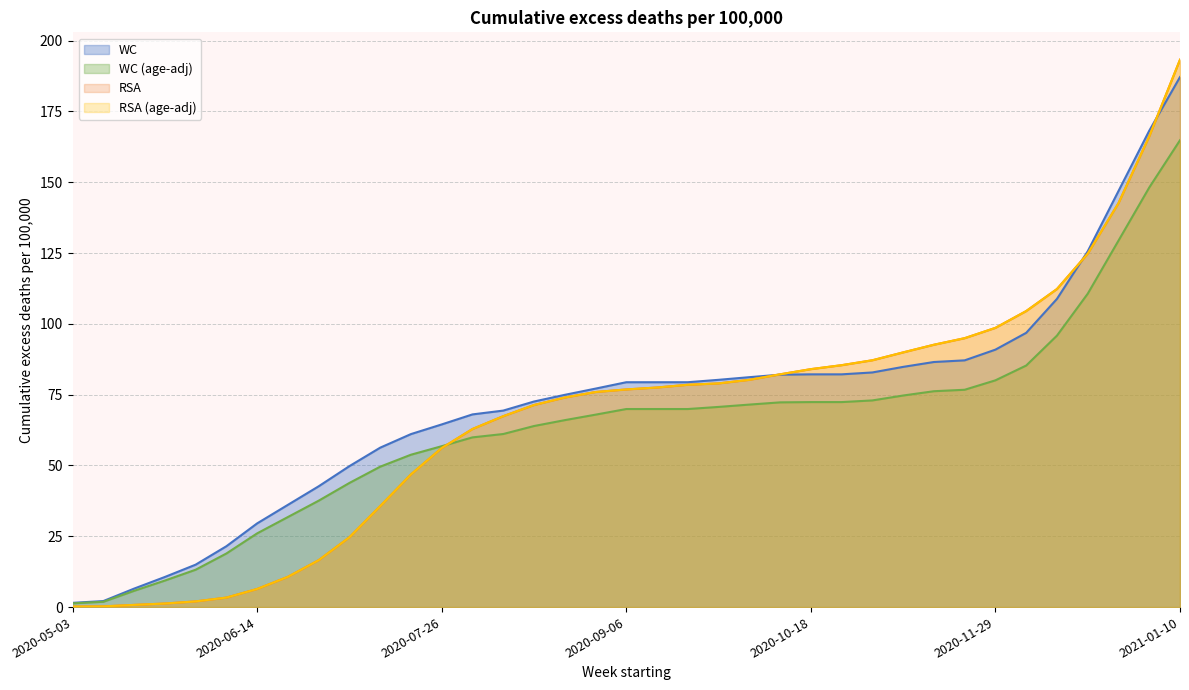

The value of WC_adj at 2020-10-25 is 72.4. True or false?

True